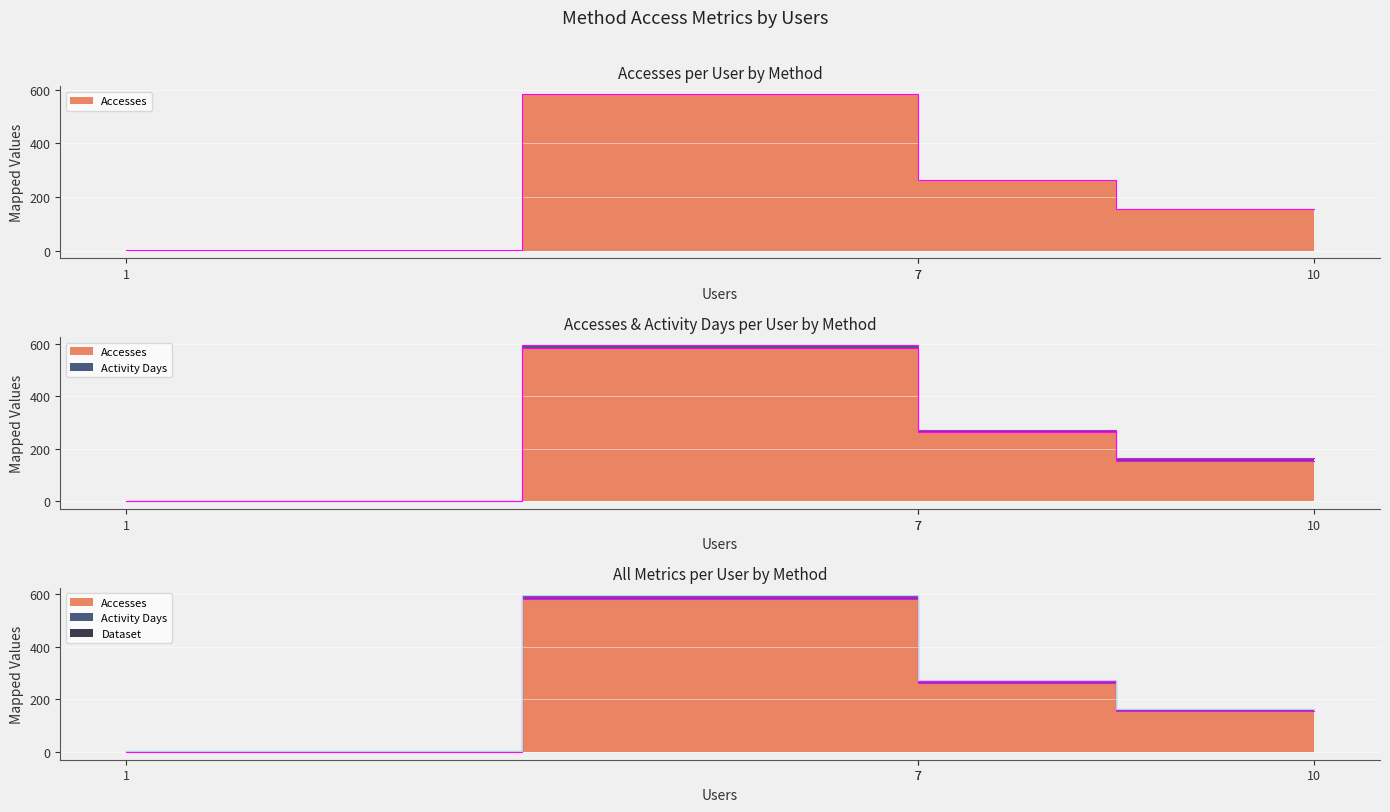

True or false: Accesses and Activity Days intersect in this chart.

False